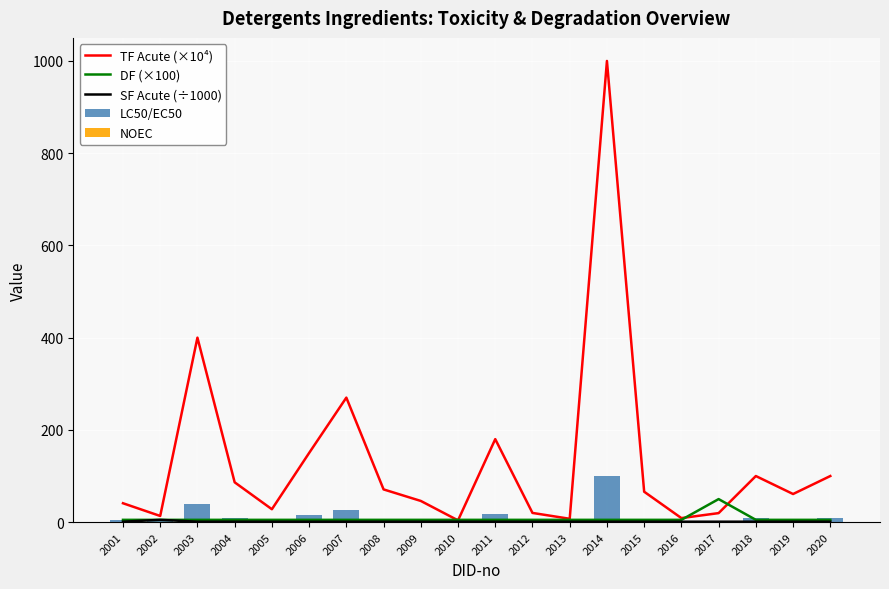

Is the value of LC50/EC50 at 2001 greater than the value of TF Acute (×10⁴) at 2002?

No